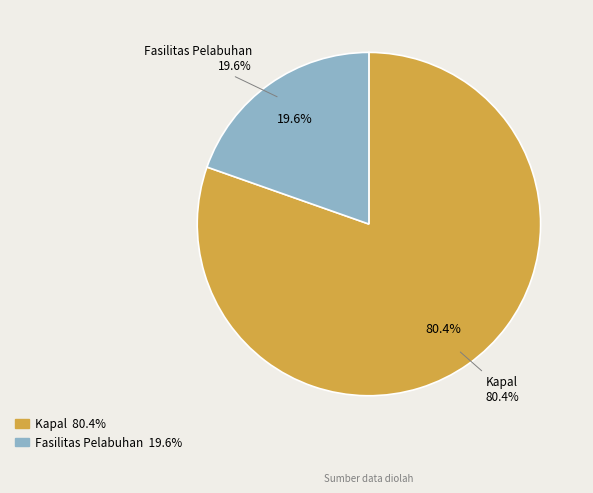

True or false: Fasilitas Pelabuhan accounts for 33% of the total.

False